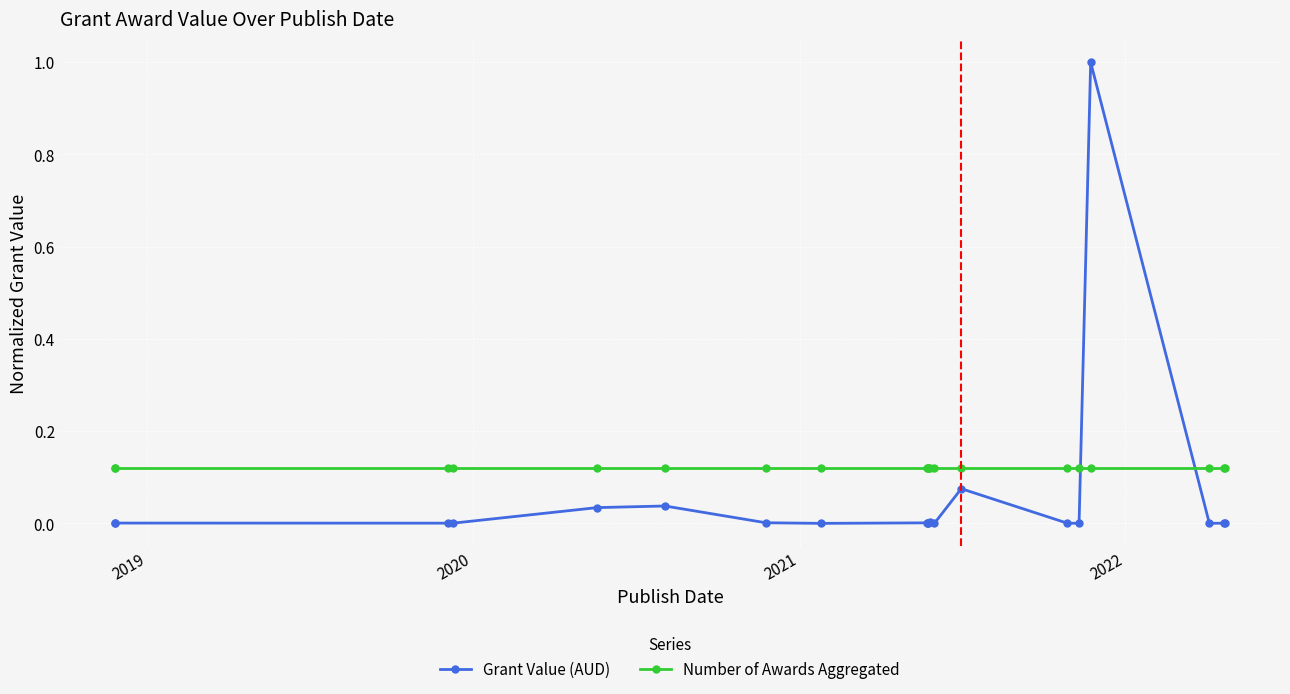

At 2020, list the series in order from largest to smallest.

Number of Awards Aggregated, Grant Value (AUD)